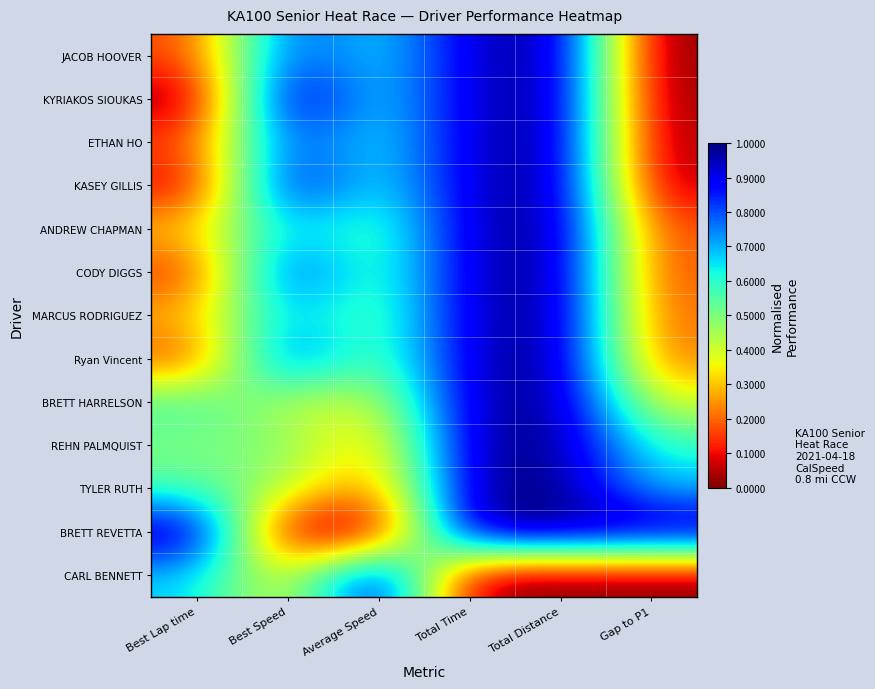

Is it true that BRETT HARRELSON equals 1.0 at Total Time?

True